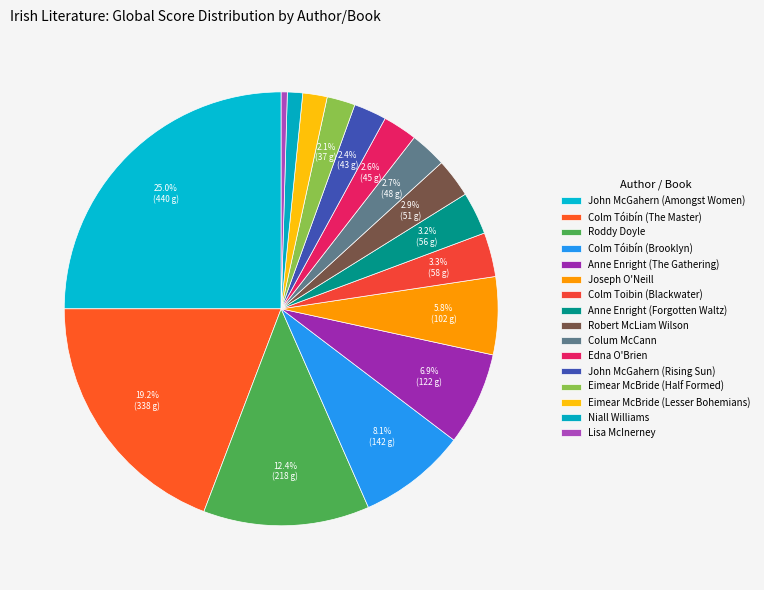

What is the ratio of the value at Robert McLiam Wilson to the value at Anne Enright (The Gathering)?

0.4